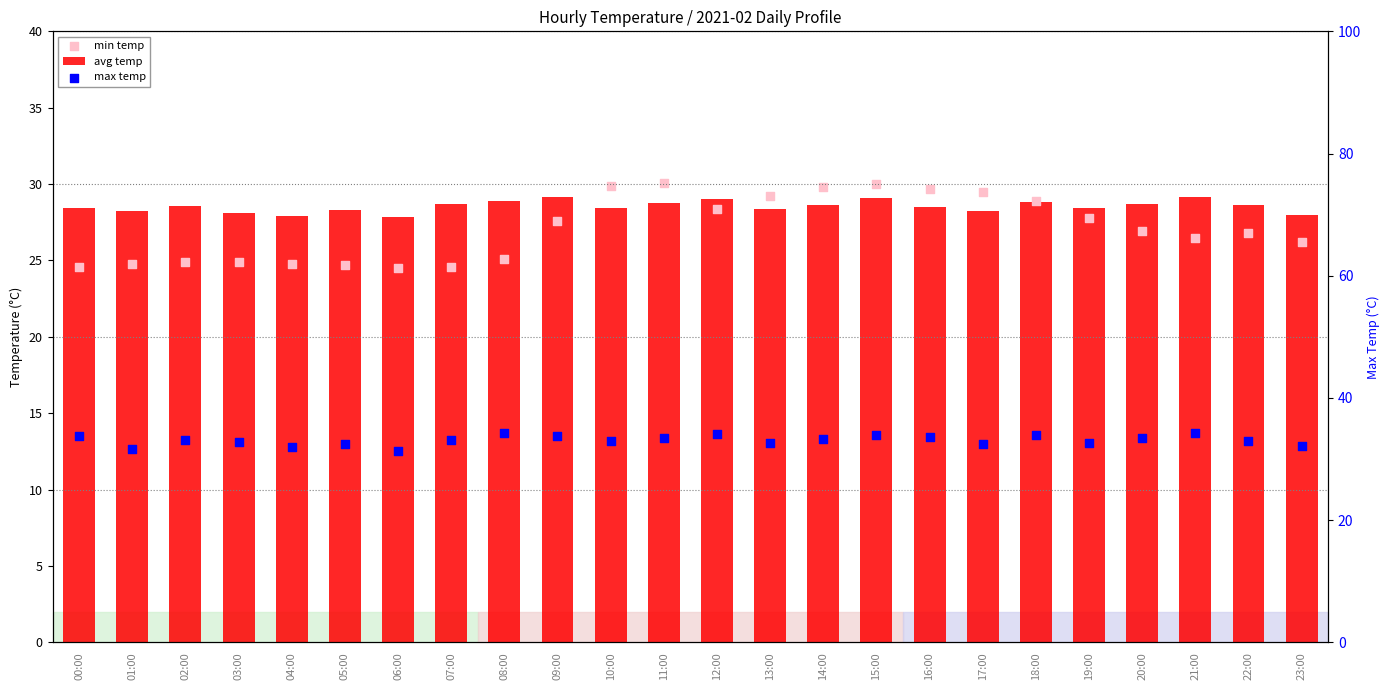

Which series reaches the minimum Y coordinate?

min temp